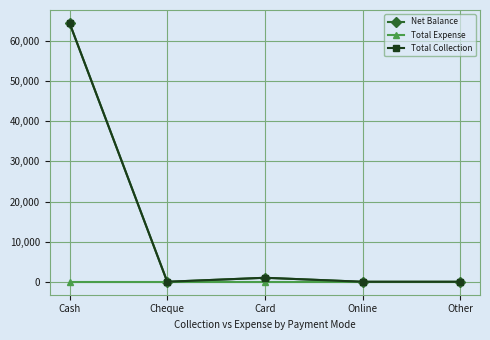

What is the difference between the highest and lowest values at Card?

999